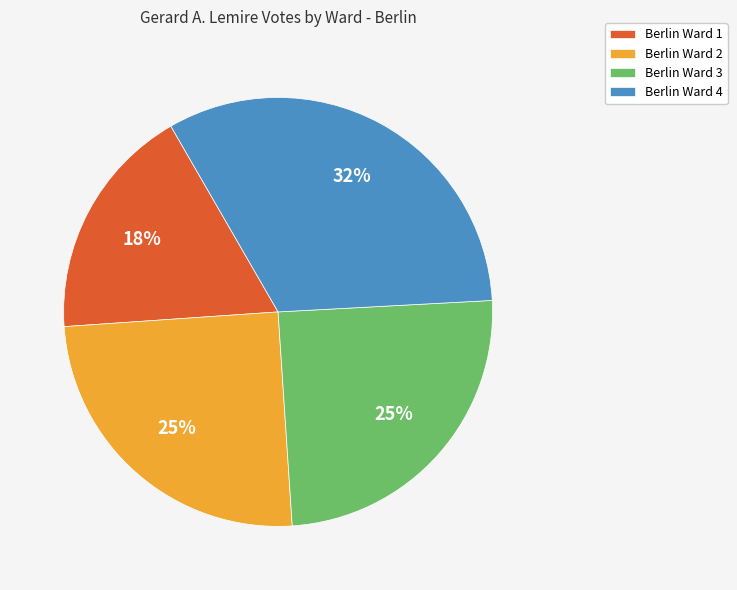

To the nearest percent, what is the combined percentage of Berlin Ward 4 and Berlin Ward 2?

57%